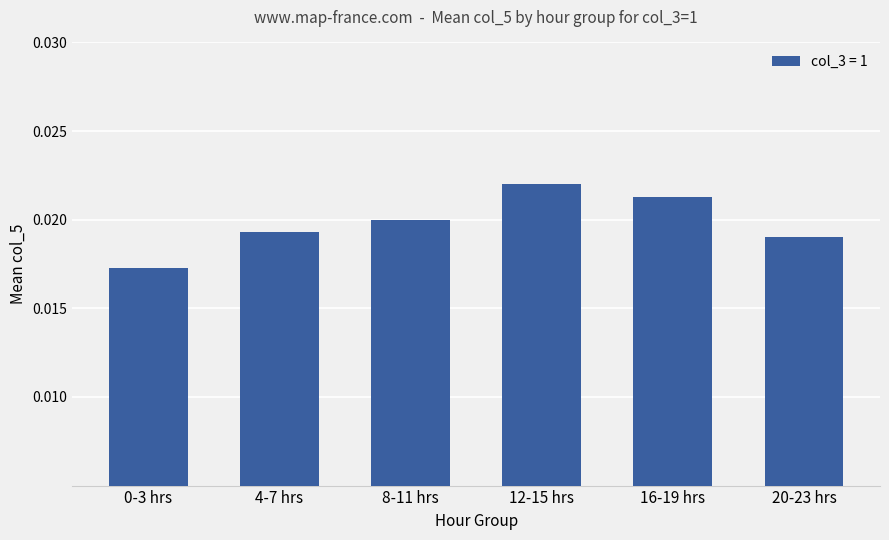

What is the label of the 2nd bar from the left?

4-7 hrs